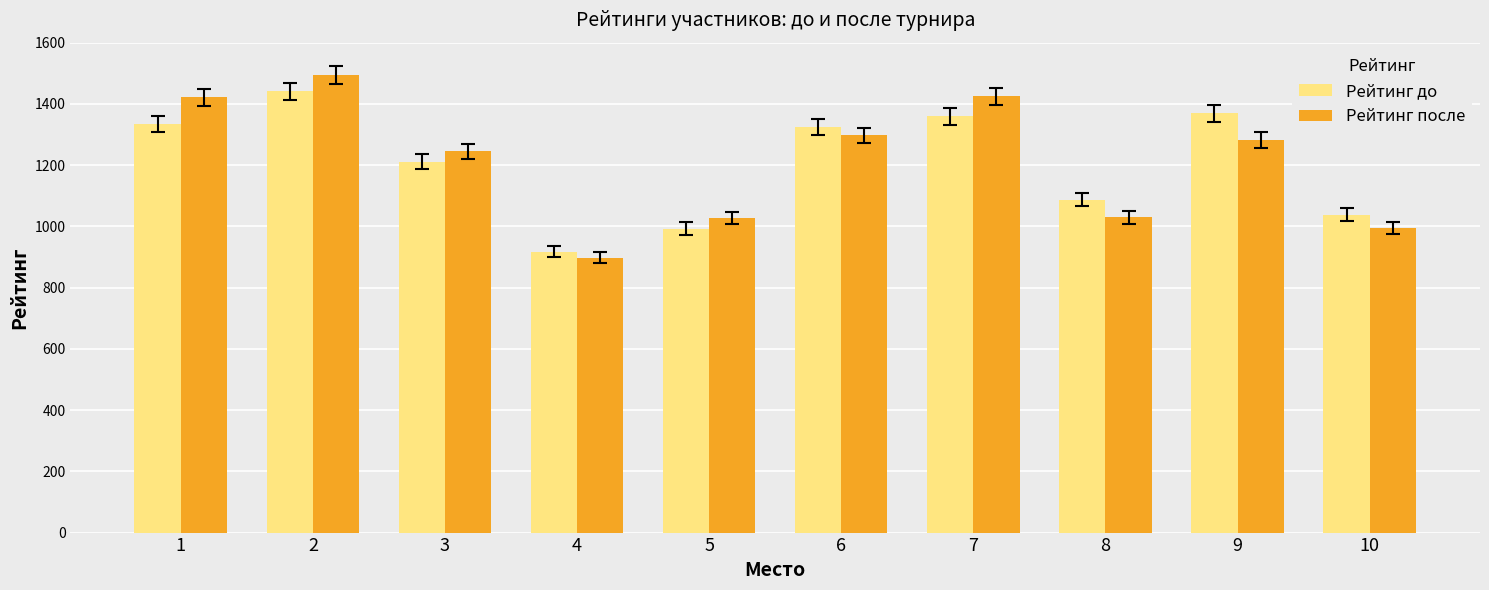

What is the difference between the maximum and minimum values in the Рейтинг после series?

597